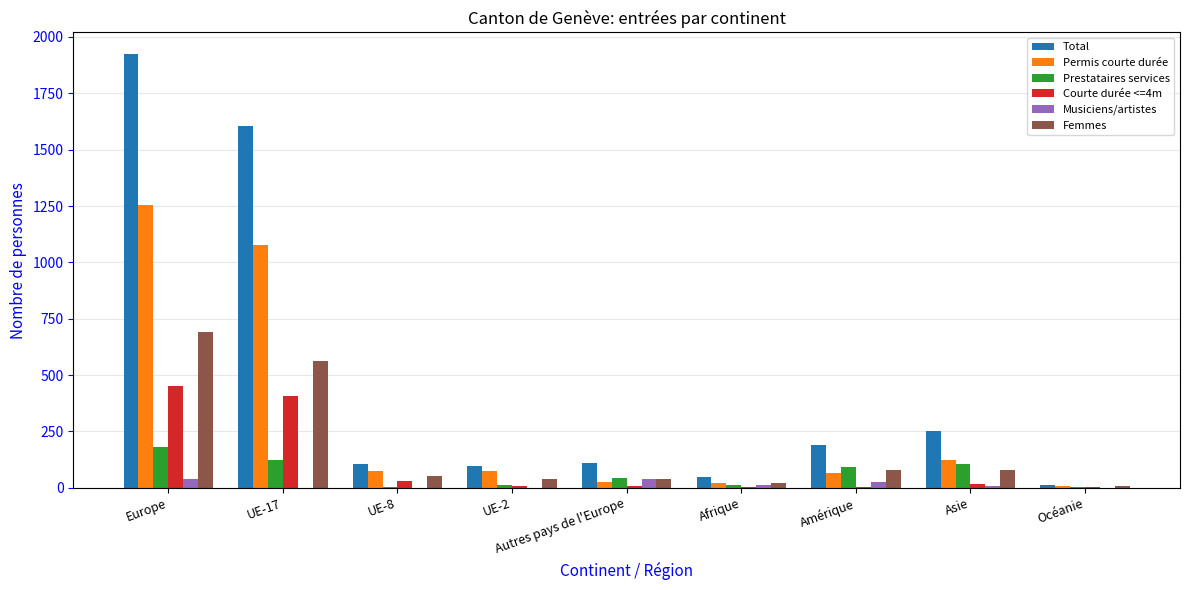

What is the total value across all series at UE-17?

3767